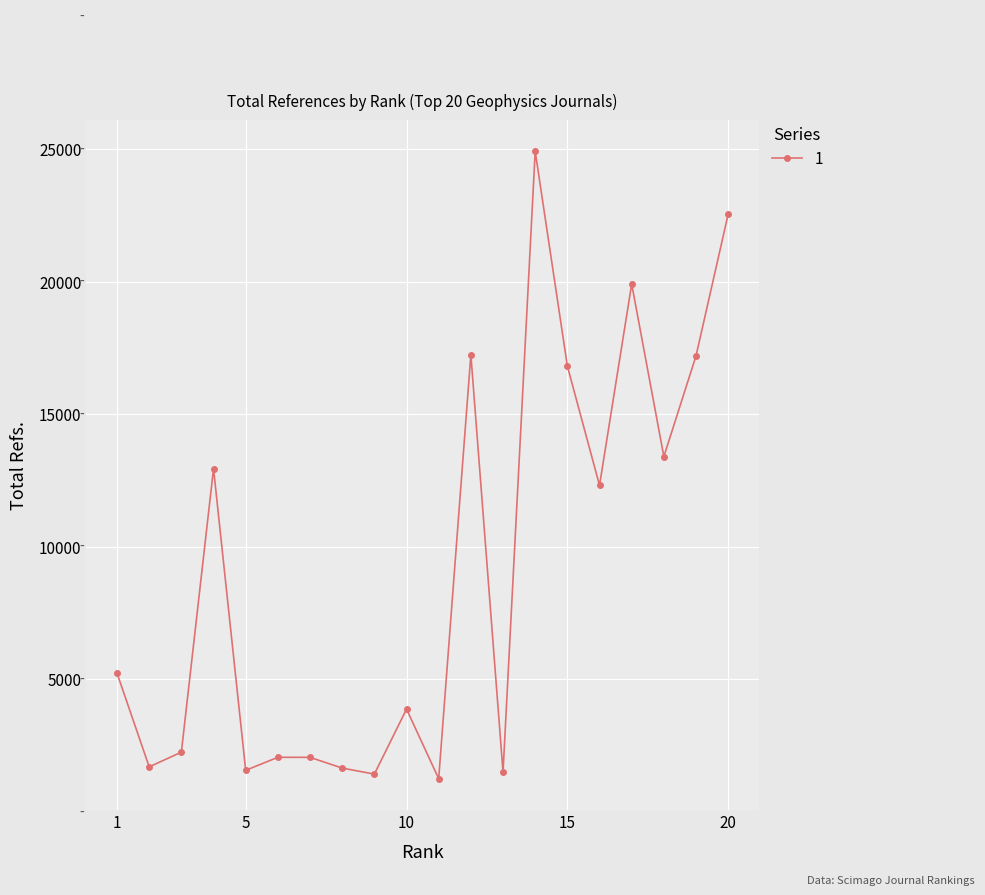

Is this an area chart (filled region under the line)?

No